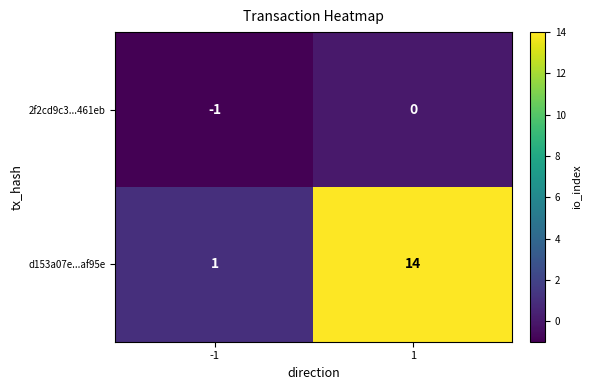

What is the total value across all series at 1?

14